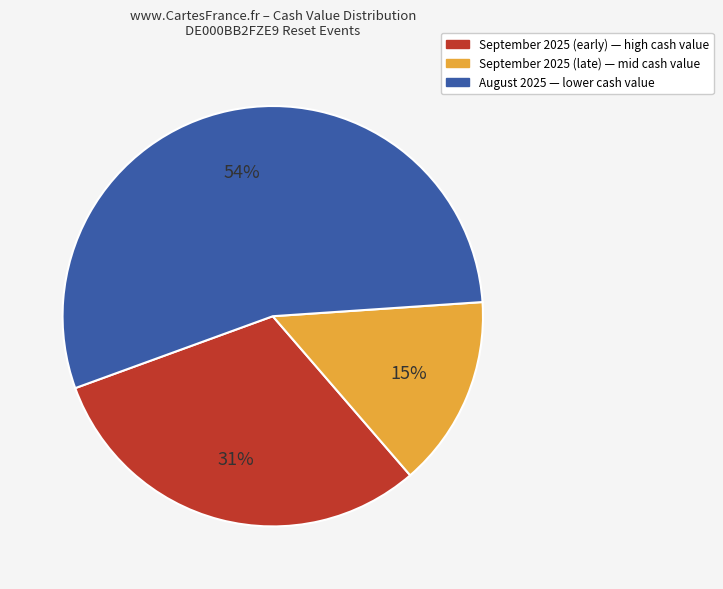

To the nearest percent, what is the average slice percentage?

33%